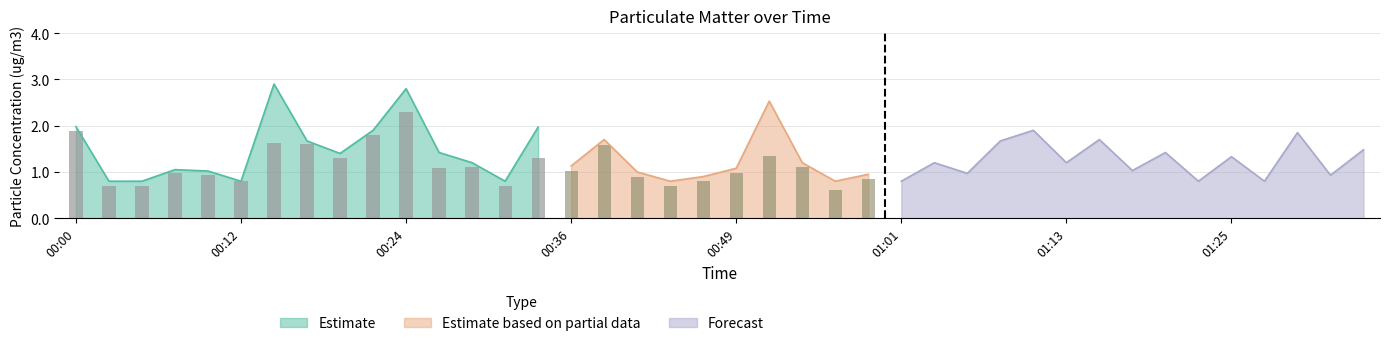

Rank the categories by SDS_P2 value from highest to lowest.

00:24, 00:00, 00:22, 01:30, 01:10, 00:14, 00:17, 01:15, 00:39, 01:35, 00:51, 01:20, 00:19, 00:34, 01:08, 01:25, 00:29, 00:53, 01:13, 00:27, 01:03, 00:36, 00:07, 00:49, 00:10, 00:41, 01:18, 00:58, 01:32, 00:12, 00:46, 01:06, 00:02, 00:05, 00:31, 00:44, 00:56, 01:01, 01:23, 01:27